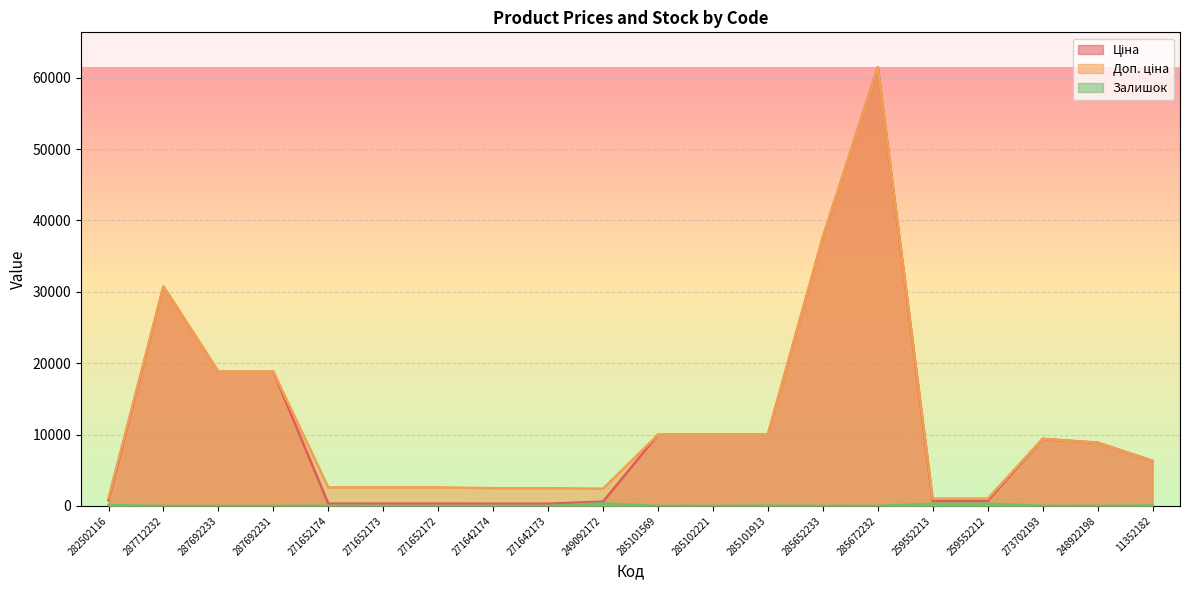

List the series in order of their peak value, highest first.

Ціна, Доп. ціна, Залишок